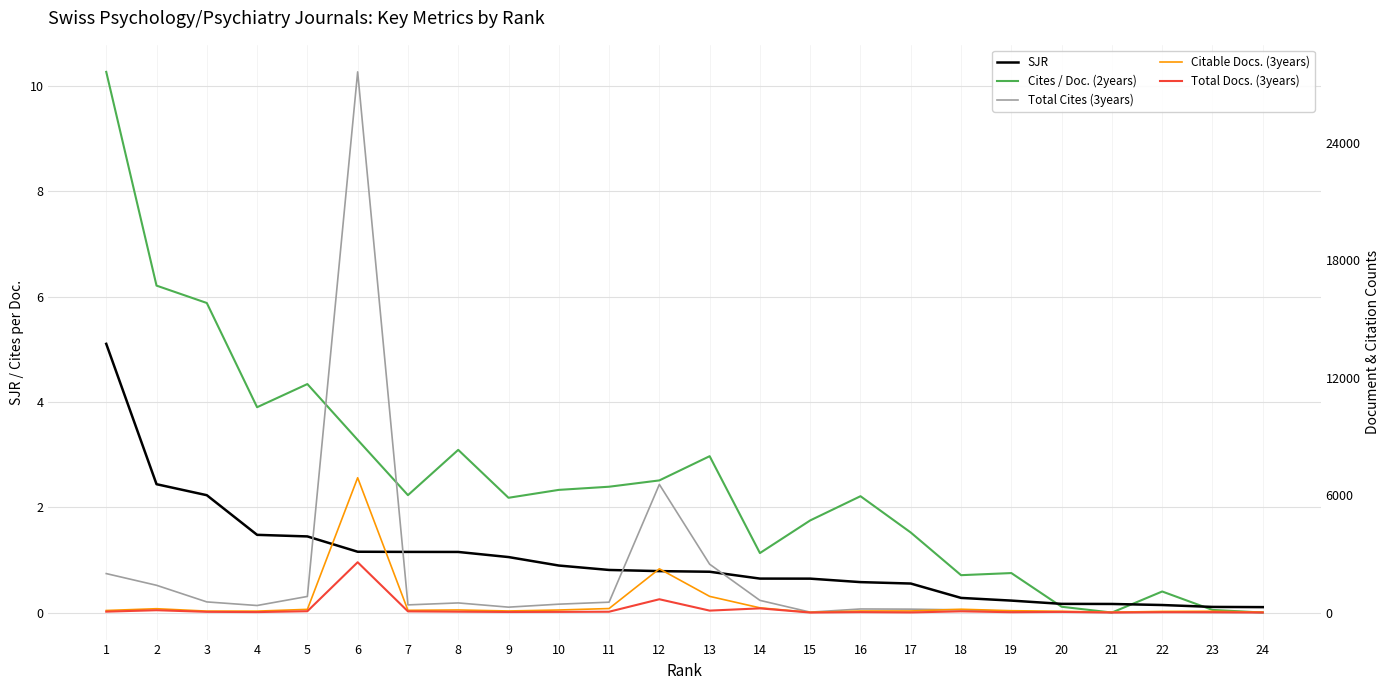

Rank the series by their maximum value, from lowest to highest.

SJR, Cites / Doc. (2years), Total Docs. (3years), Citable Docs. (3years), Total Cites (3years)